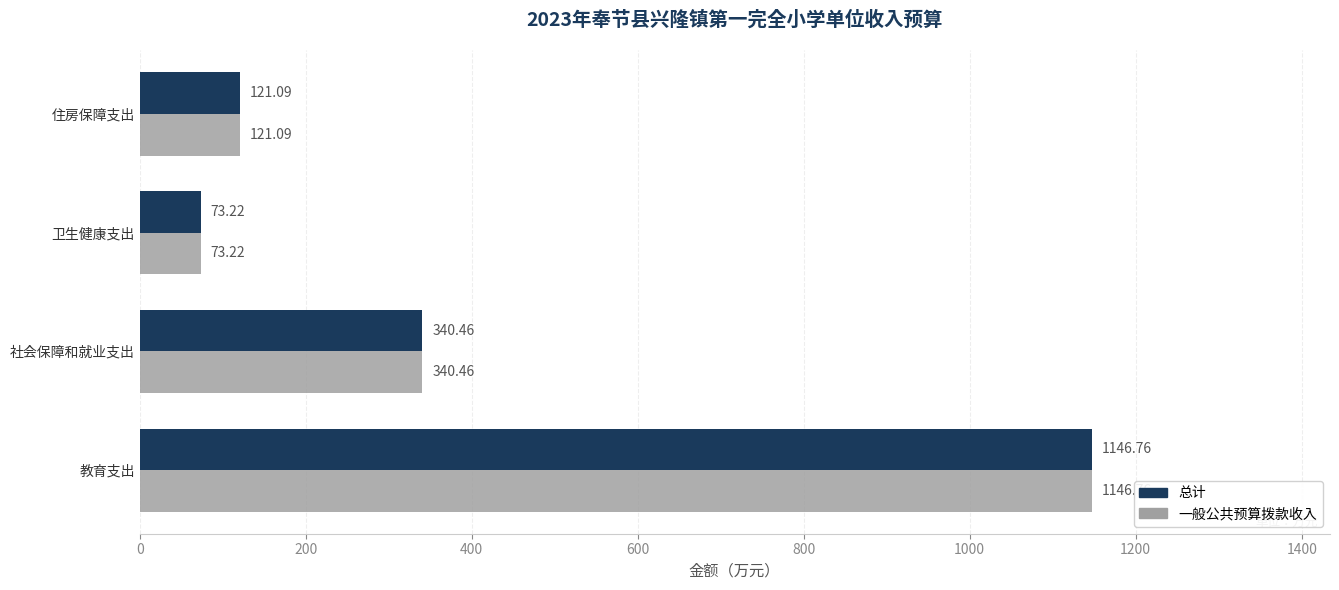

What is the total value across all series at 教育支出?

2293.5